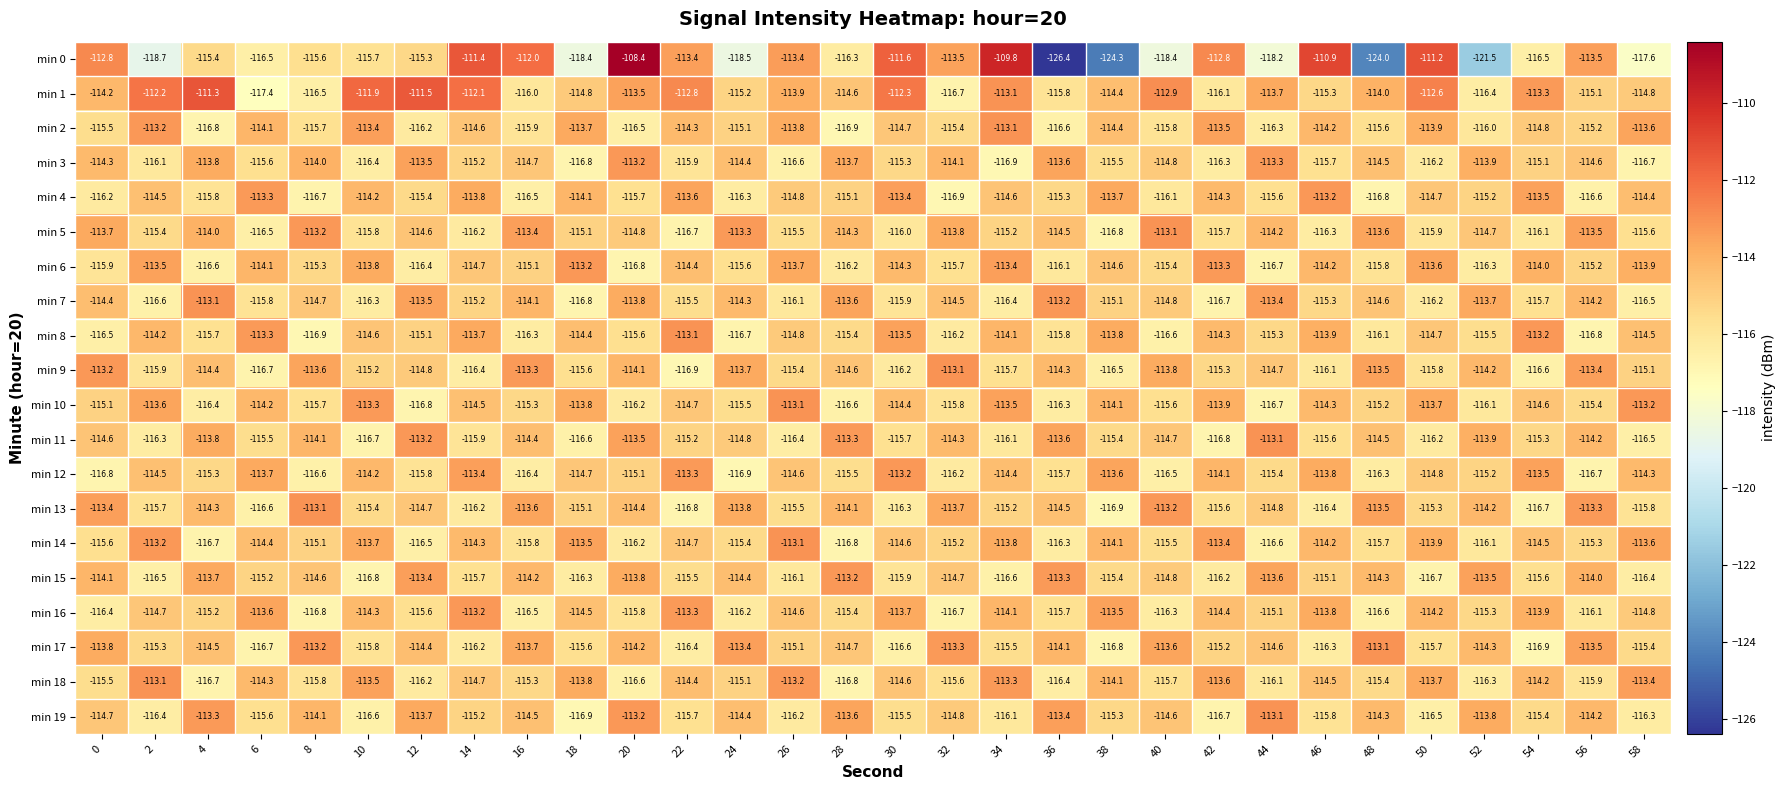

How many values in the min 19 series are below -114?

23